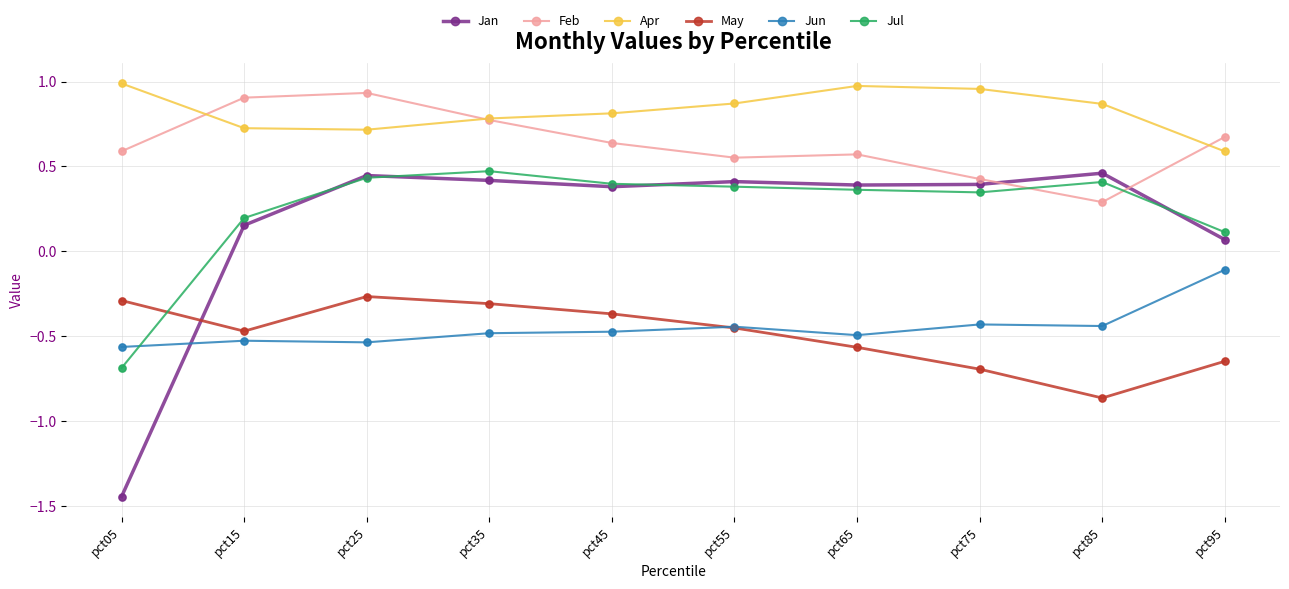

What is the difference between the highest and lowest values at pct65?

1.5